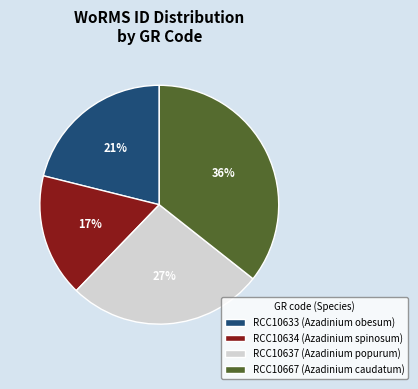

What percentage is the RCC10633 slice, to the nearest percent?

21%